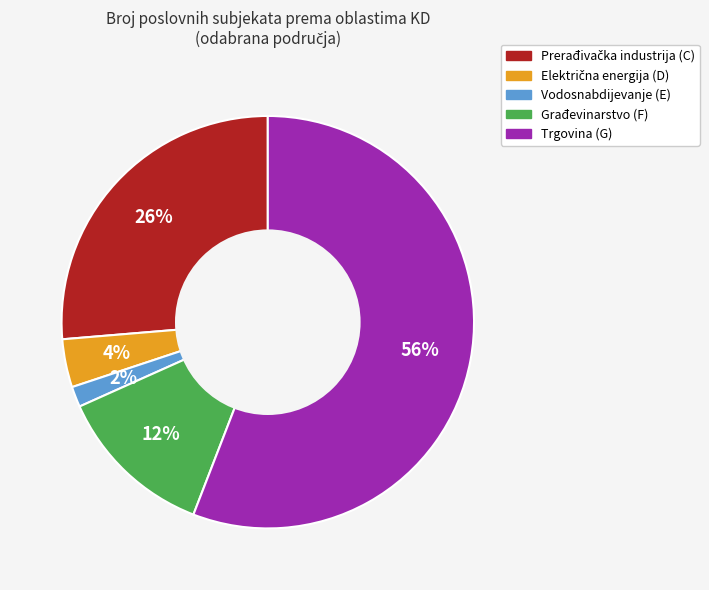

To the nearest percent, what is the difference between the largest and smallest slice percentages?

54%